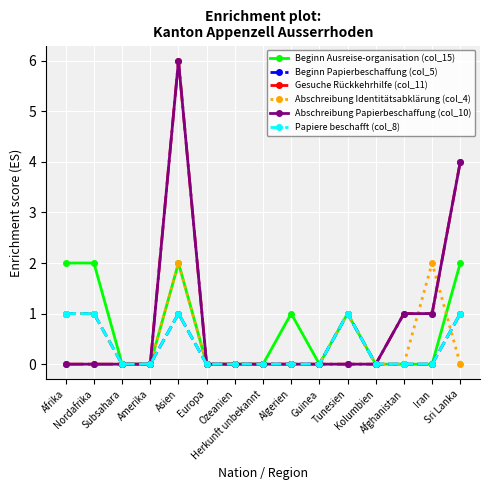

True or false: Papiere beschafft (col_8) has a value of 0 at Subsahara.

True